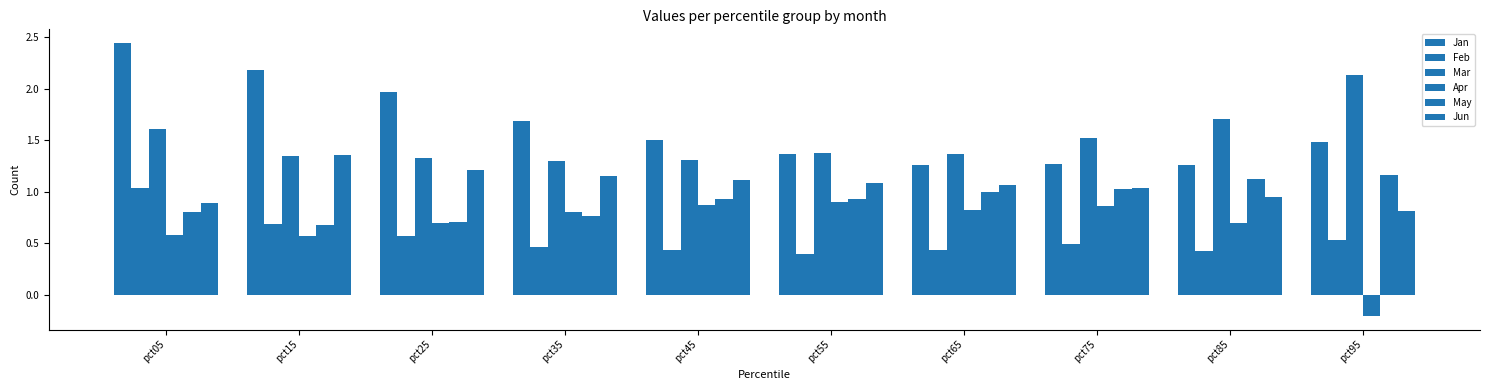

At which category is the sum across all series the highest?

pct05